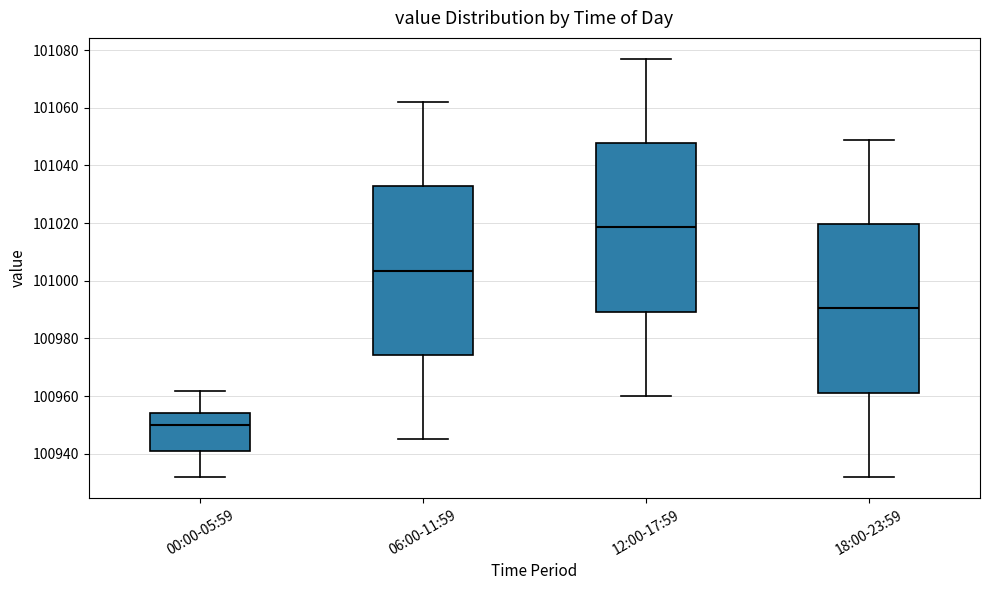

Reading left to right, transcribe this box plot: for each box, give where its median line is, the range the box spans, and where its two whiskers end, as read against the y-axis. The values are not printed on the chart, so give them approximately, as read against the axis.

00:00-05:59: median 100950, box 100940 to 100954, whiskers 100932 to 100962
06:00-11:59: median 101004, box 100974 to 101032, whiskers 100946 to 101062
12:00-17:59: median 101018, box 100990 to 101048, whiskers 100960 to 101078
18:00-23:59: median 100990, box 100962 to 101020, whiskers 100932 to 101050